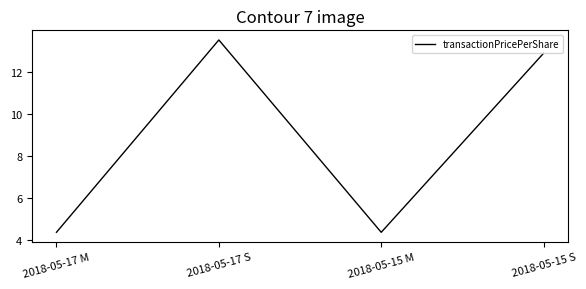

The value at 2018-05-15 M is 1.3. True or false?

False